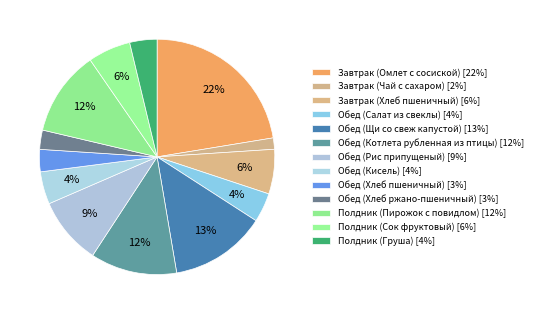

Is Обед (Рис припущеный) the majority of the pie?

No